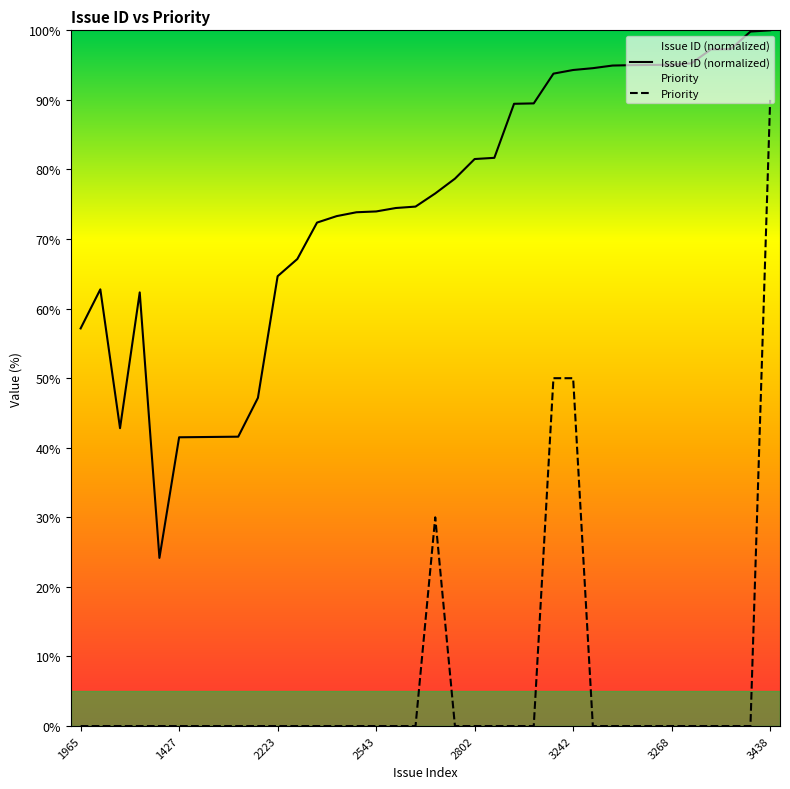

What is the label of the 21st point from the right?

2543